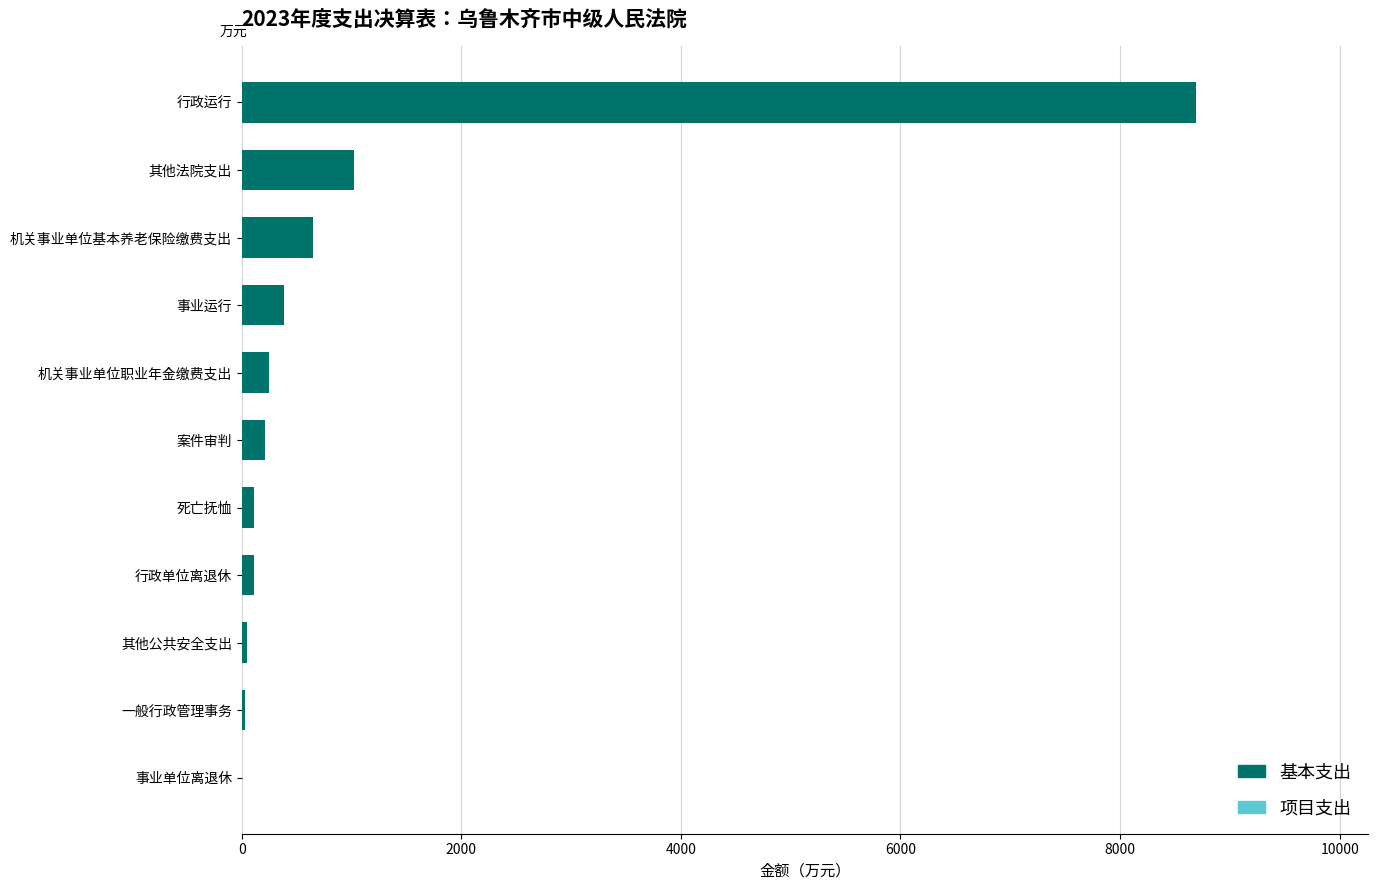

Which label corresponds to the largest value in the chart?

行政运行